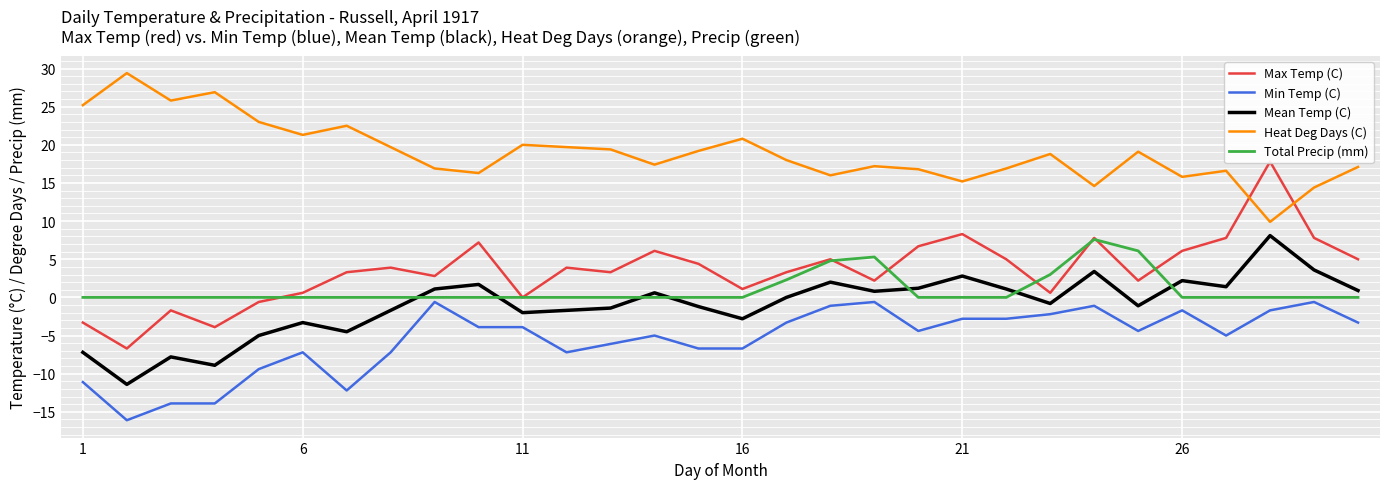

What is the average value of the Min Temp (C) series?

-5.5